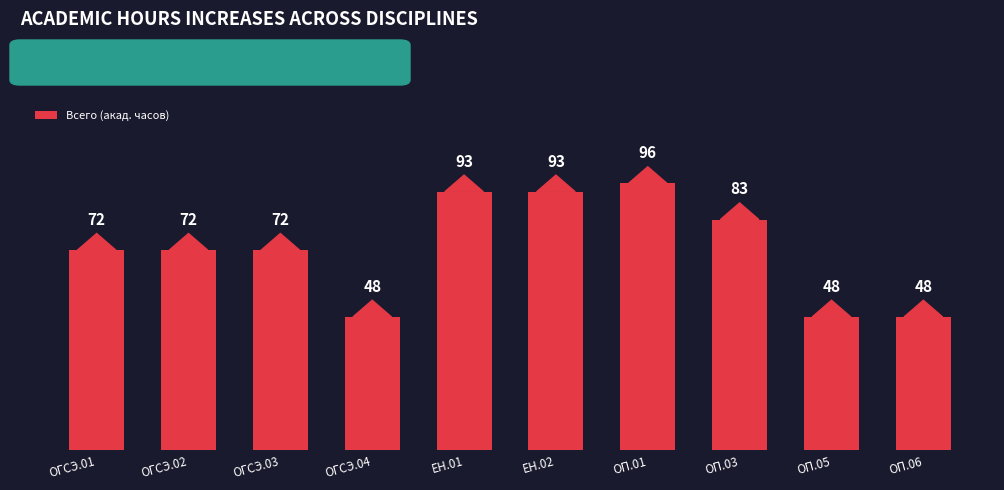

What is the ratio of the value at ОП.03 to the value at ОГСЭ.01?

1.2